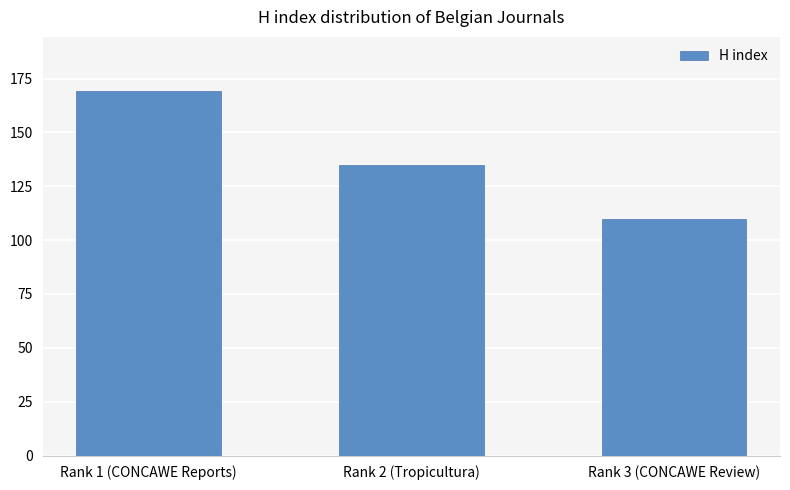

What is the sum of the values at Rank 1 (CONCAWE Reports) and Rank 2 (Tropicultura)?

304